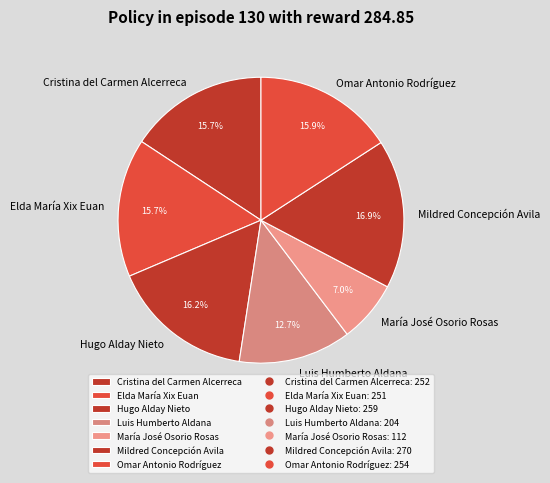

Combined, what portion of the pie is Luis Humberto Aldana and Omar Antonio Rodríguez?

28.6%